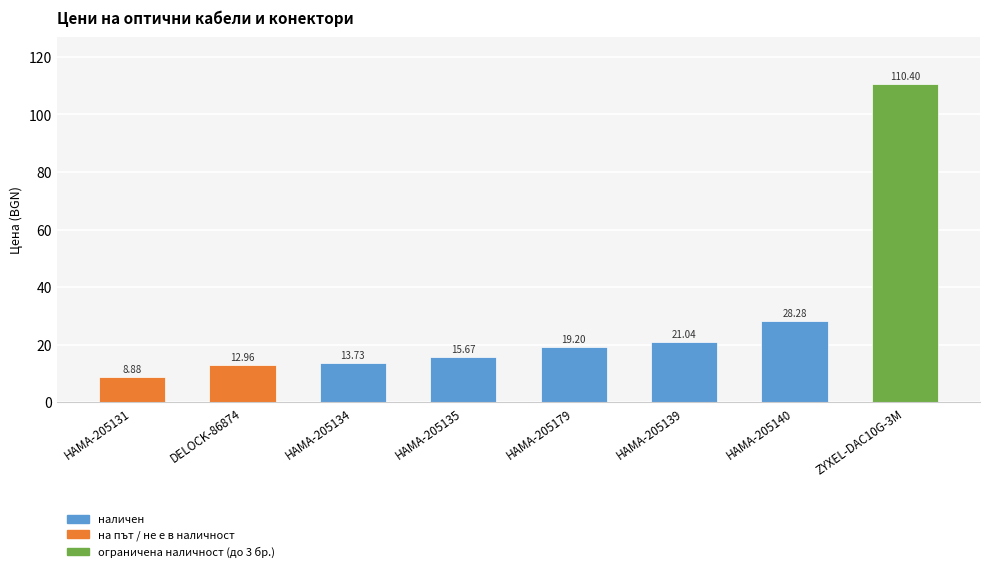

Reading right to left, list all the values displayed in this chart.

110.4	28.3	21.0	19.2	15.7	13.7	13.0	8.9